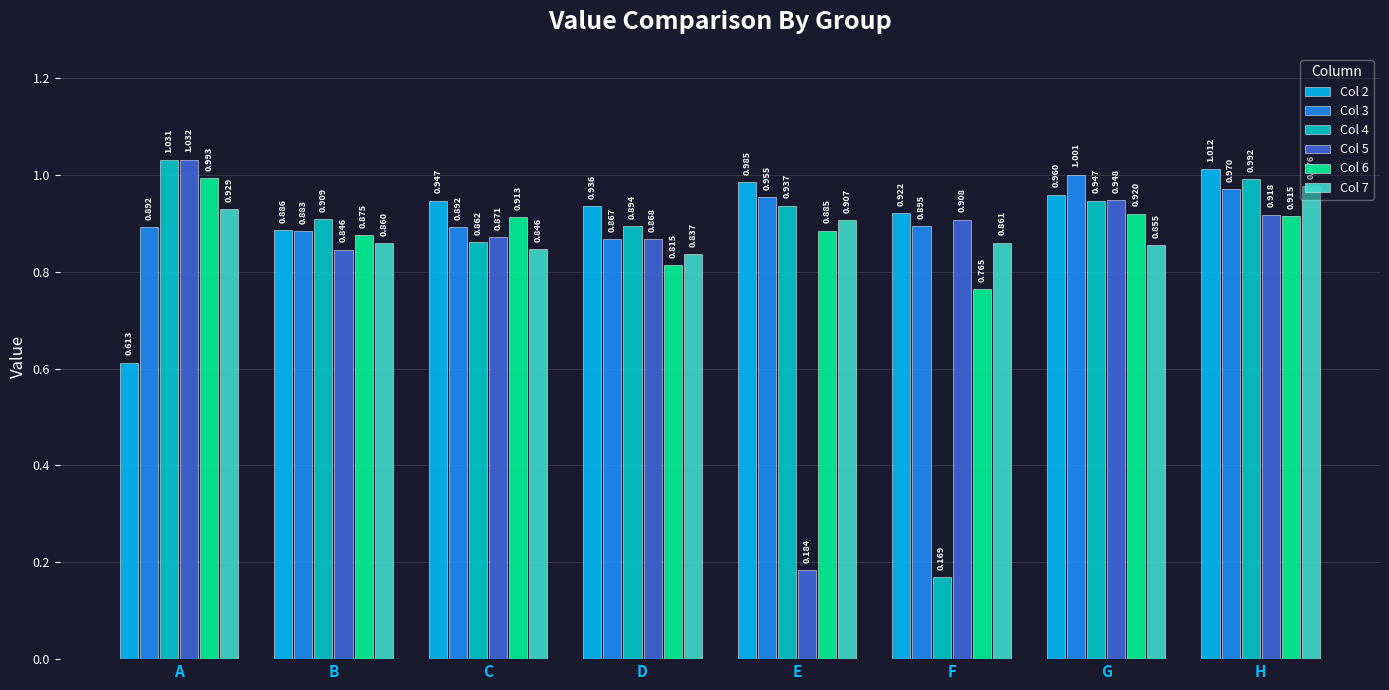

At which category is the sum across all series the highest?

H